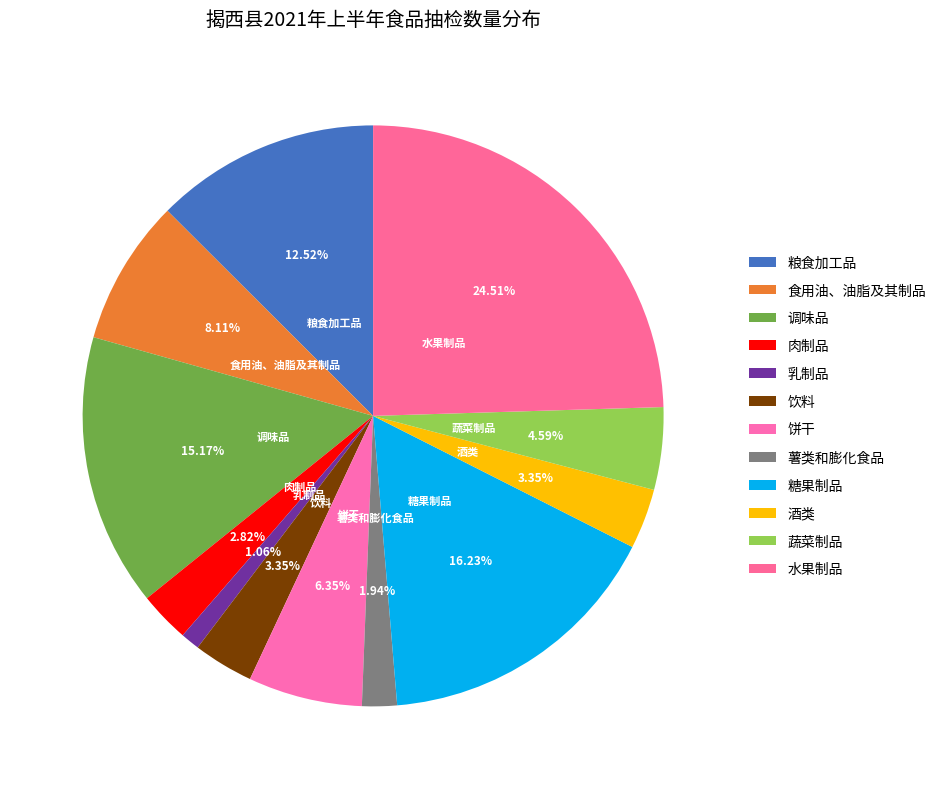

To the nearest percent, what is the average slice percentage?

8%